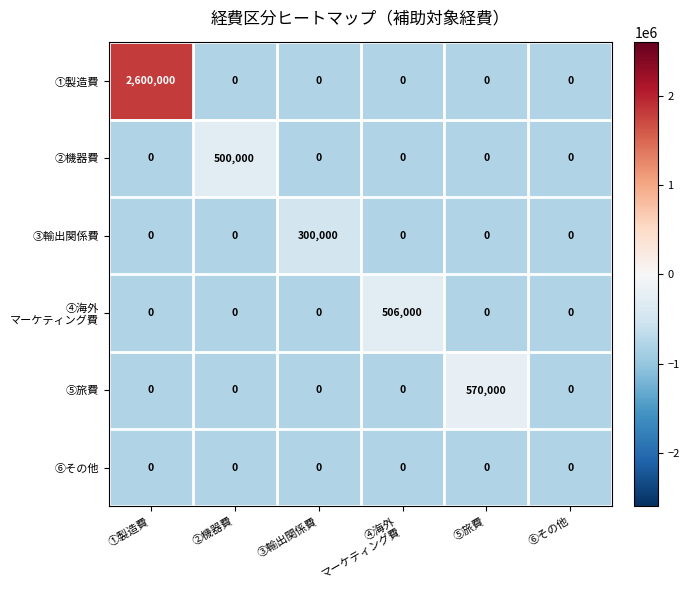

True or false: ①製造費 has a value of 1075530 at ③輸出関係費.

False